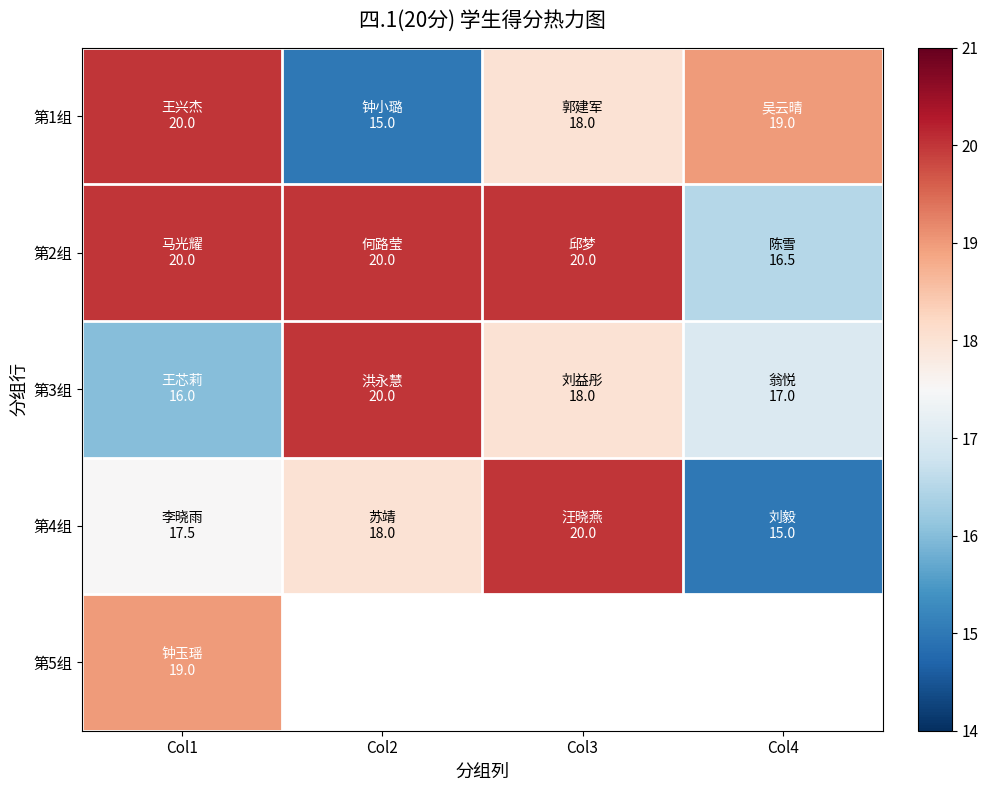

Rank the series by their maximum value, from highest to lowest.

第1组, 第2组, 第3组, 第4组, 第5组